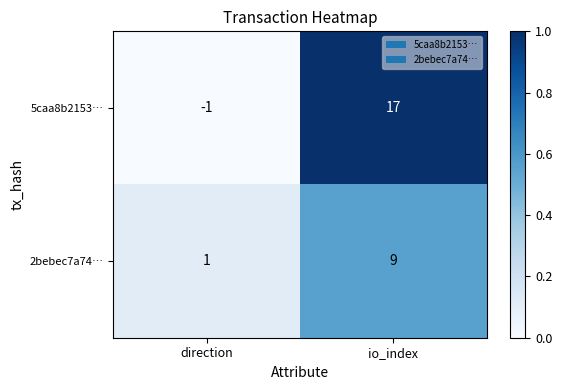

At which label does 2bebec7a74… reach its peak?

io_index